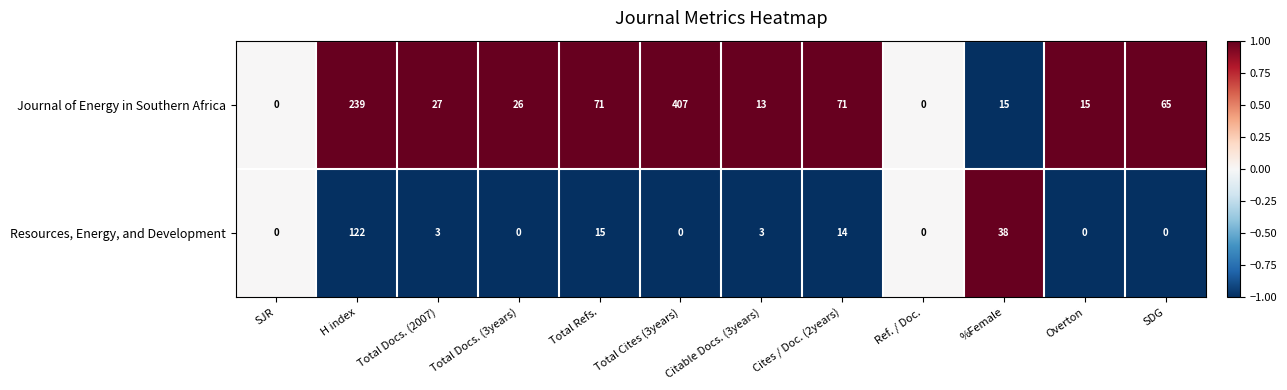

At which label does Resources, Energy, and Development first exceed 3?

H index